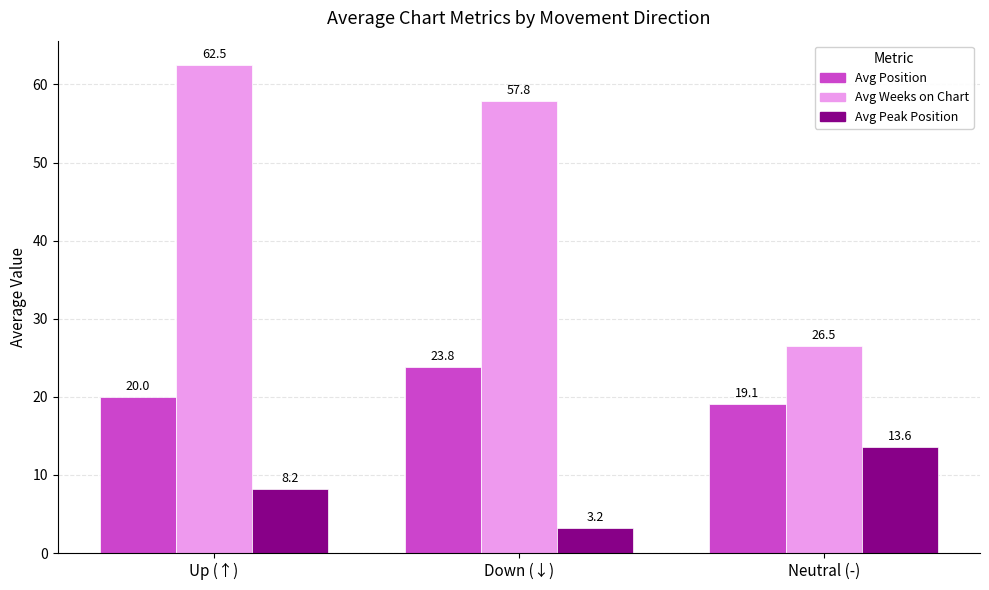

Read the Avg Weeks on Chart value at Up (↑).

62.5